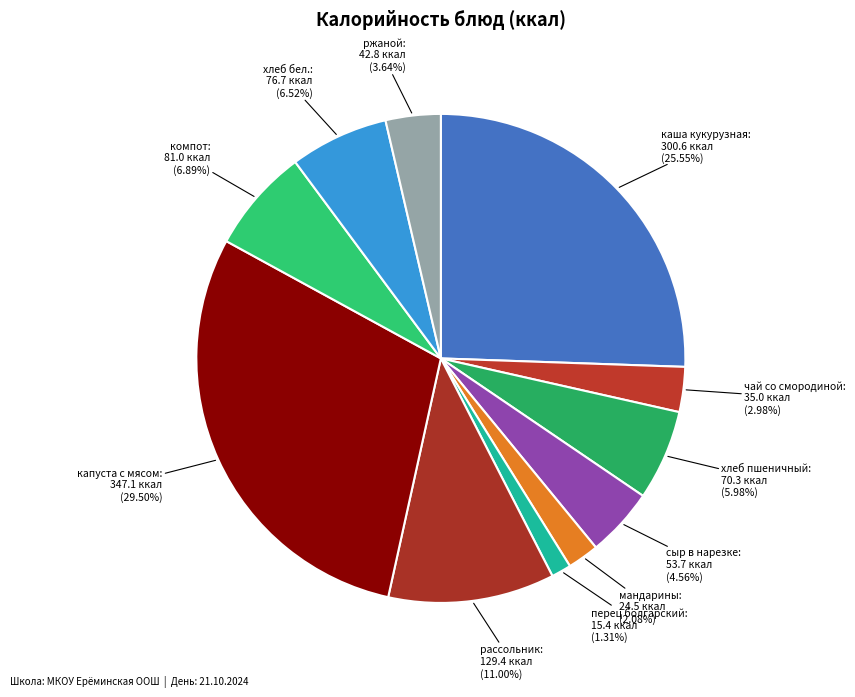

What is the ratio of the value at каша кукурузная to the value at перец болгарский?

19.5